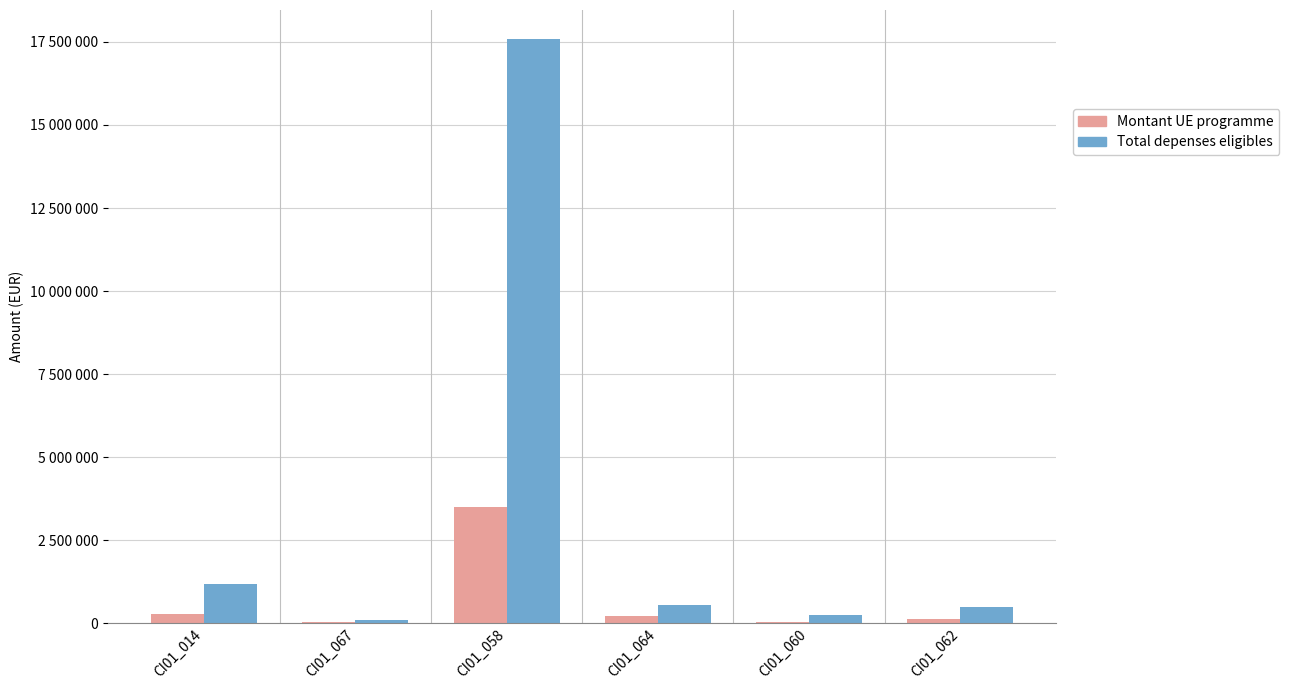

Is the value of Montant UE programme at CI01_062 greater than the value of Total depenses eligibles at CI01_058?

No